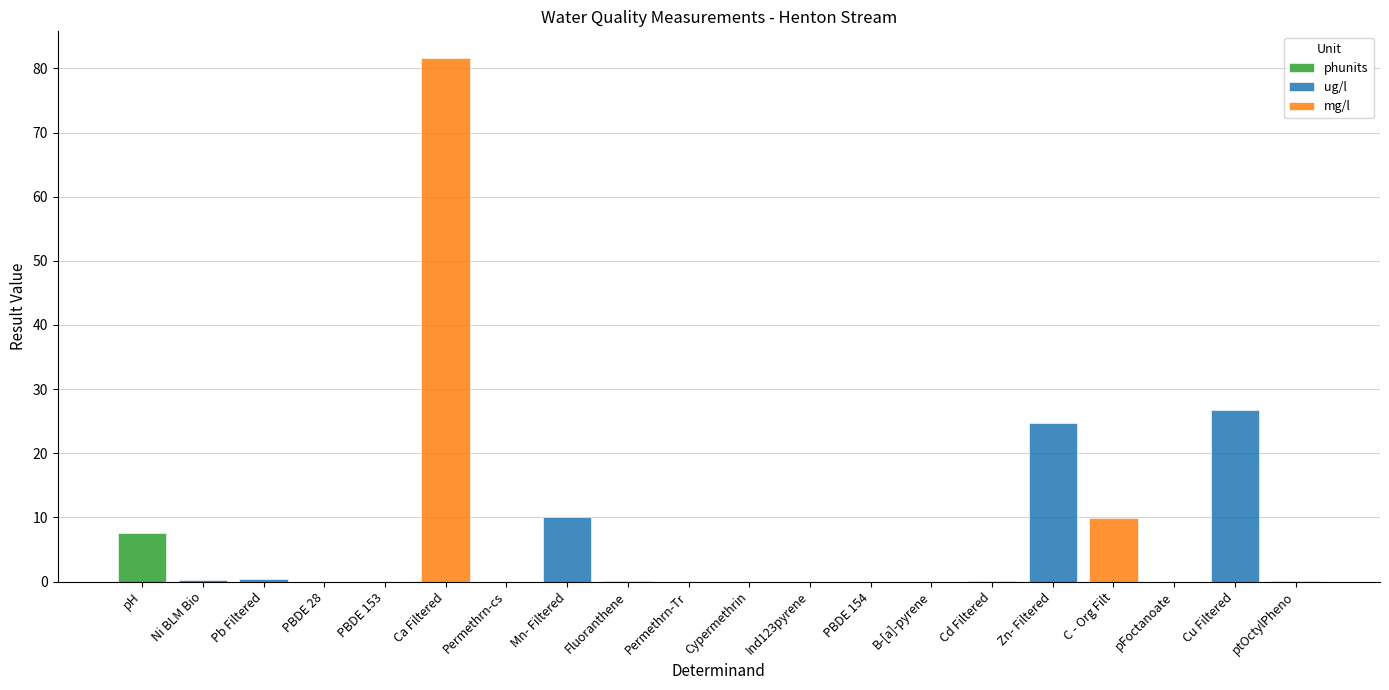

What is the difference between the maximum and minimum values?

81.7